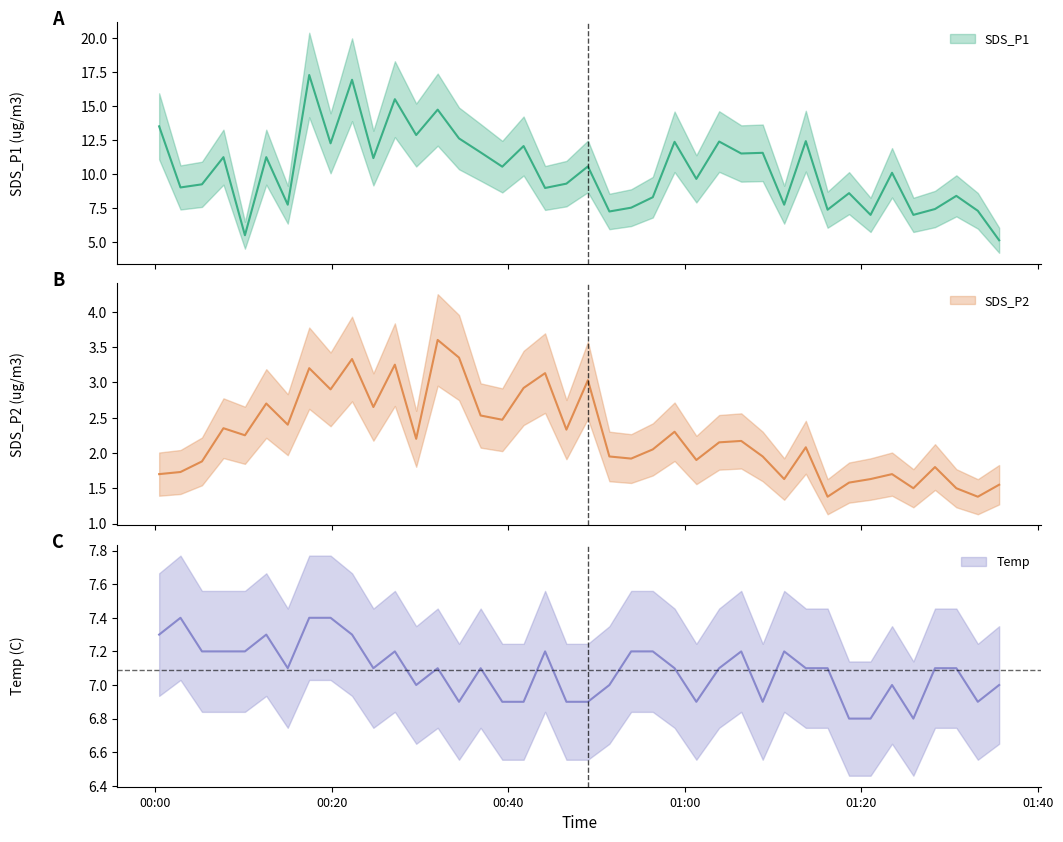

Is it true that SDS_P2 equals 0.4 at 35?

False